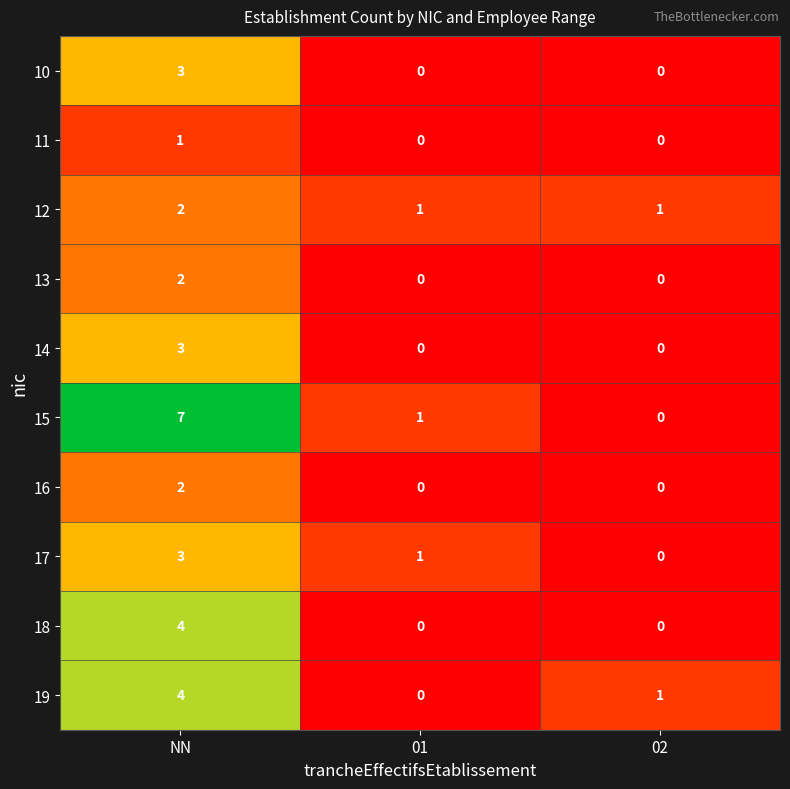

At which category does the chart reach its peak across all series?

NN